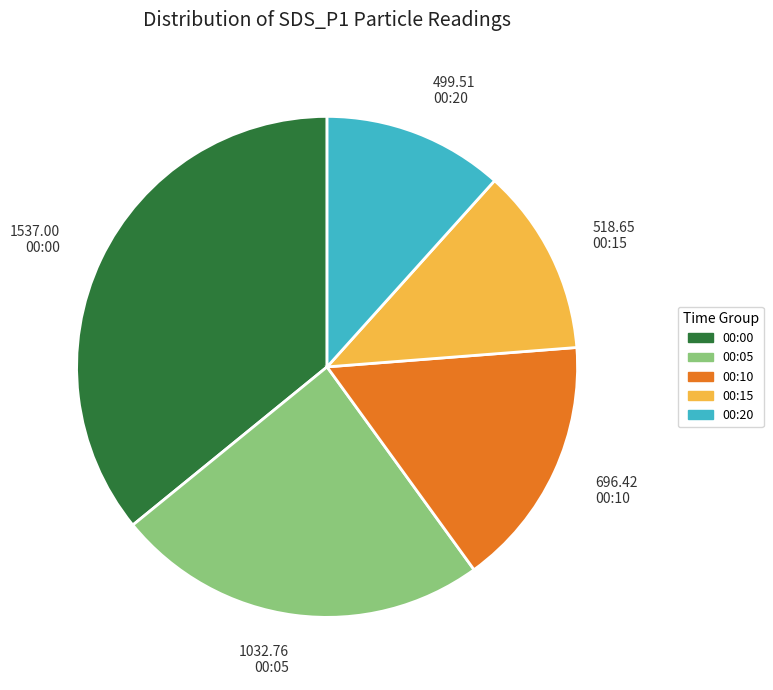

What is the largest slice in the pie chart?

00:00